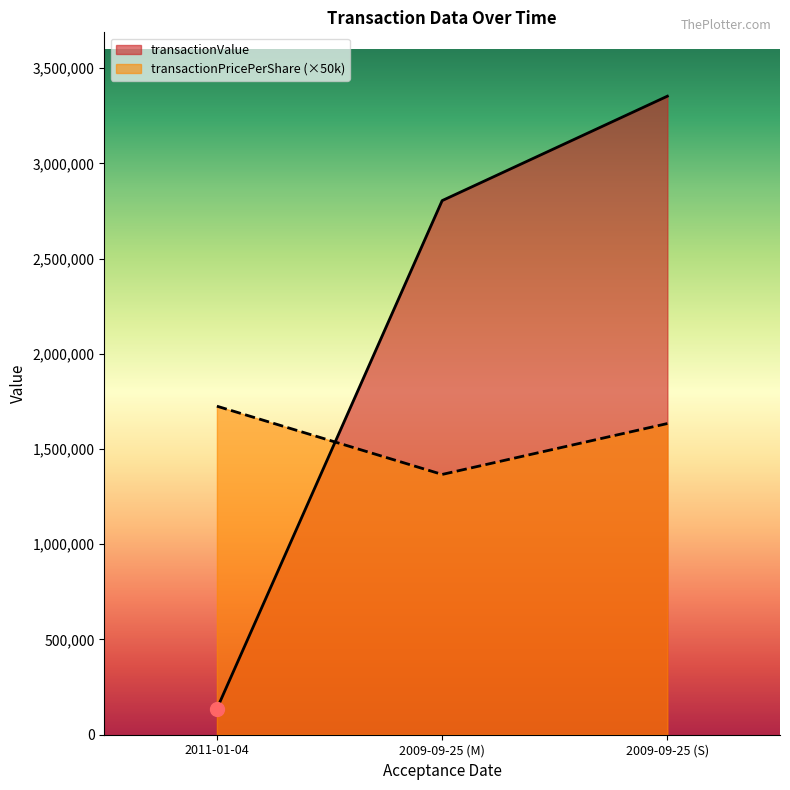

What are all the series names shown in the legend?

transactionValue, transactionPricePerShare (×50k)